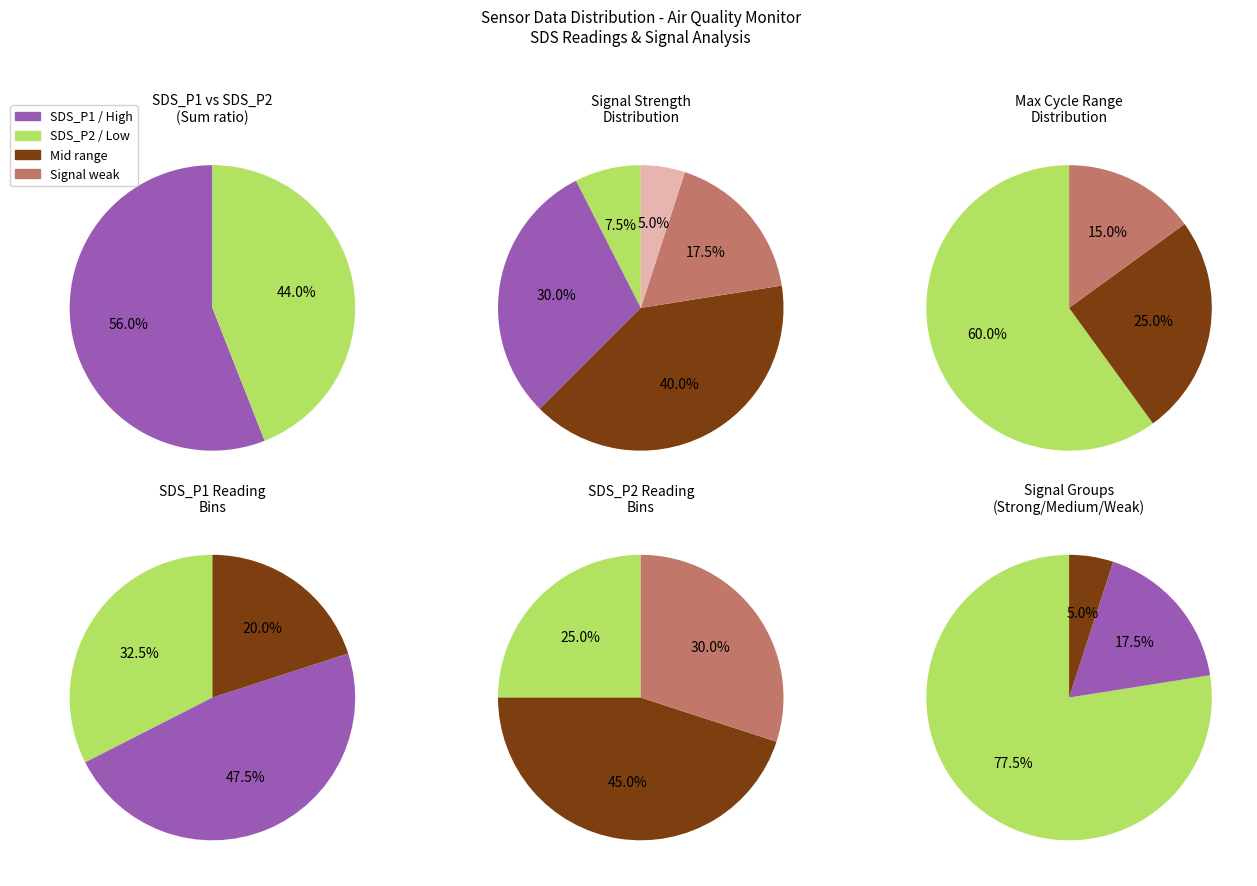

Is it true that 25 is 3% of the pie?

True